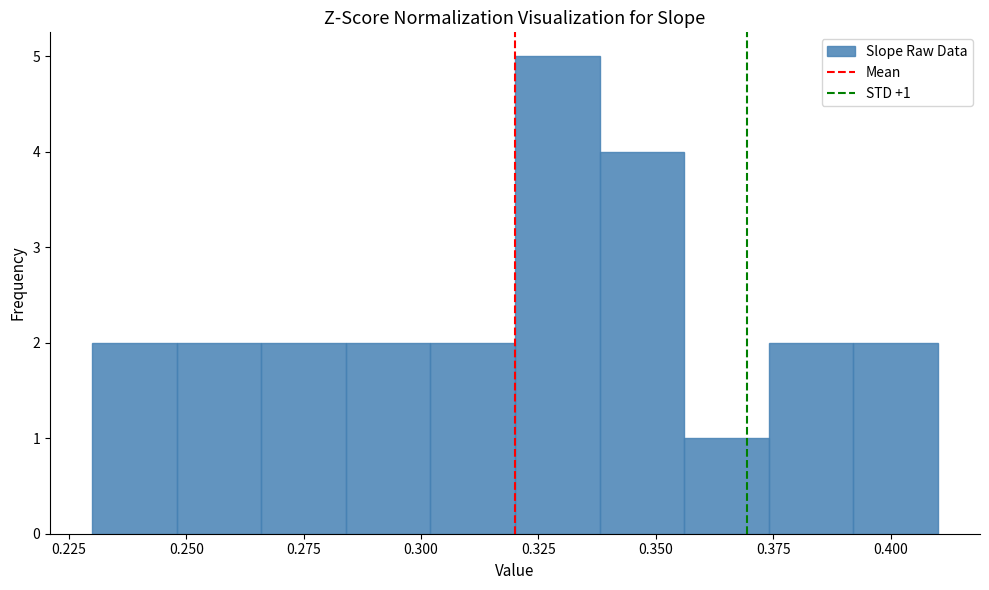

Read against the x-axis, roughly where is the centre of the tallest bar?

0.330